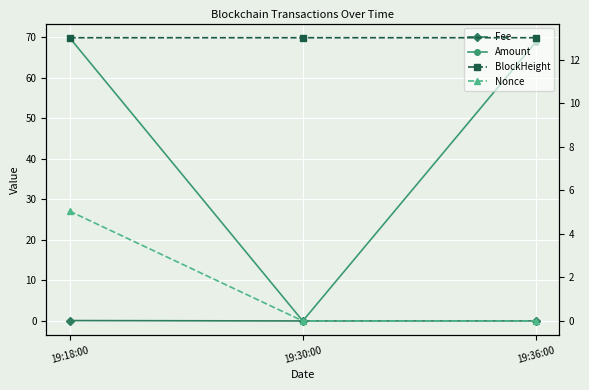

Reading right to left, what are all the values shown in this chart?

Fee: 19:36:00=0.0	19:30:00=0.0	19:18:00=0.1
Amount: 19:36:00=68.9	19:30:00=0.0	19:18:00=69.9
BlockHeight: 19:36:00=13.0	19:30:00=13.0	19:18:00=13.0
Nonce: 19:36:00=0.0	19:30:00=0.0	19:18:00=5.0